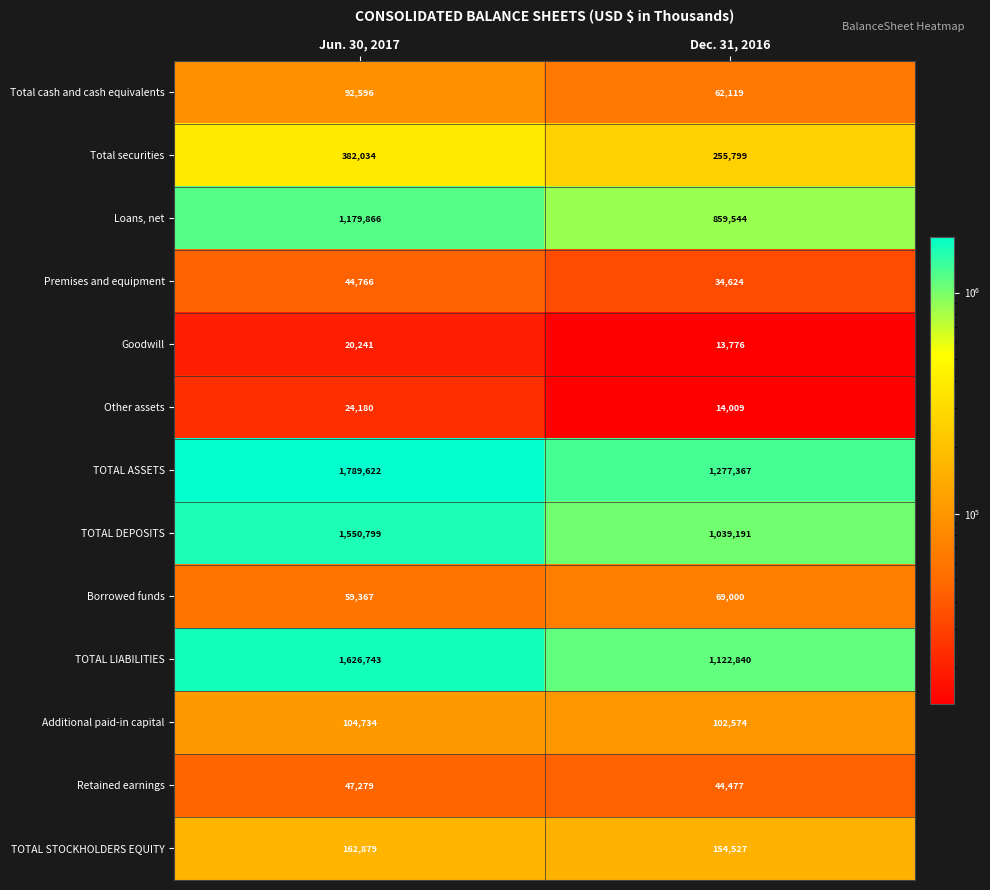

What is the sum of all Retained earnings values?

91756